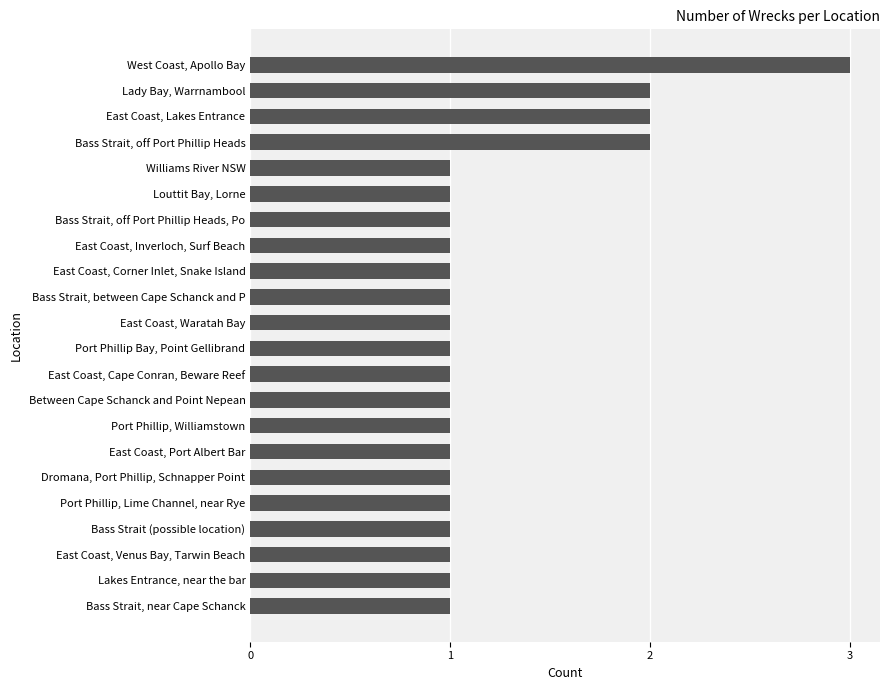

What is the sum of all values?

27